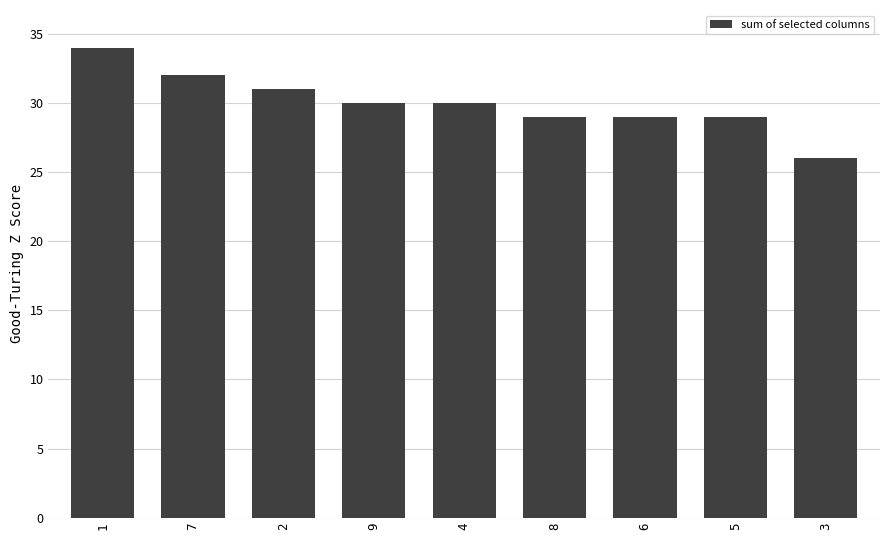

The value at 4 is 16. True or false?

False